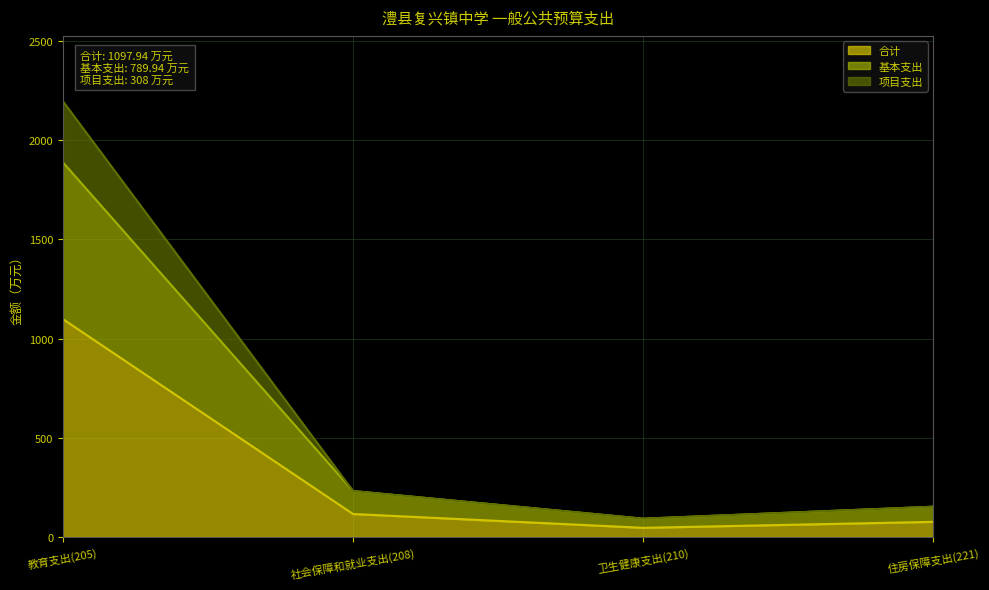

Reading left to right, what are all the values shown in this chart?

合计: 1097.9	115.7	46.0	76.2
基本支出: 1887.9	231.5	92.1	152.4
项目支出: 2195.9	231.5	92.1	152.4